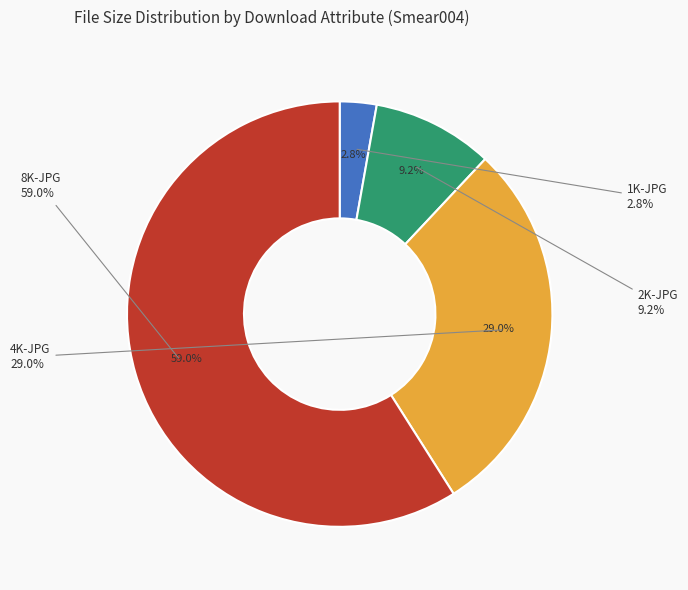

The 1K-JPG slice represents 3% of the pie. True or false?

True